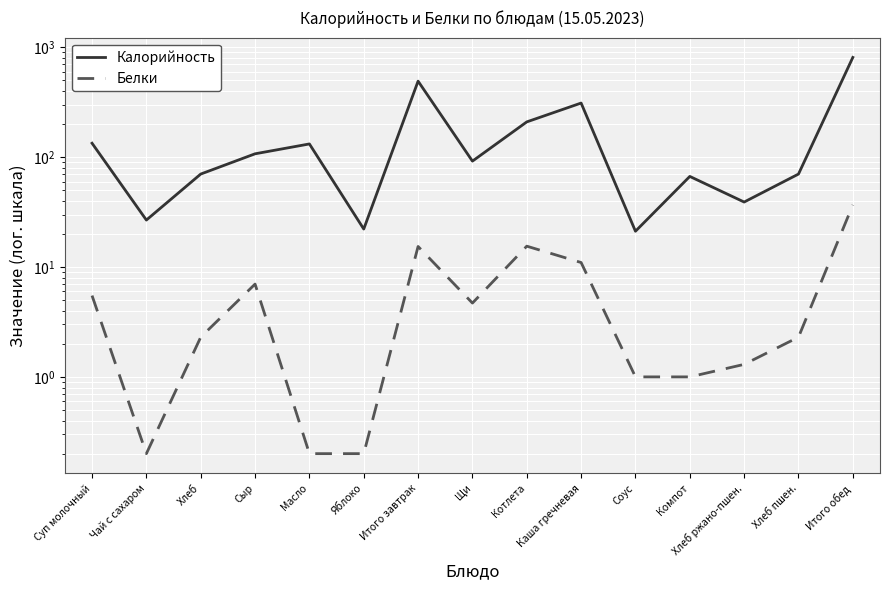

At which category does Калорийность reach its first local peak?

Масло